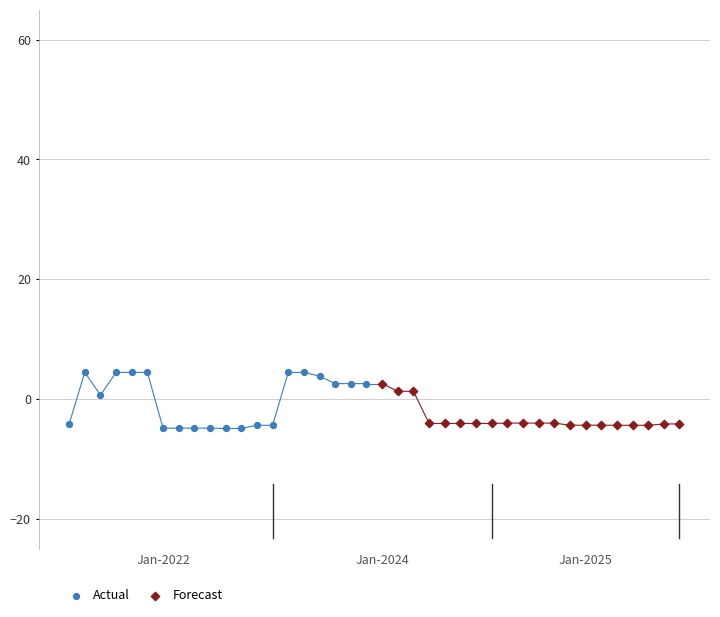

Which series reaches the maximum Y coordinate?

Actual